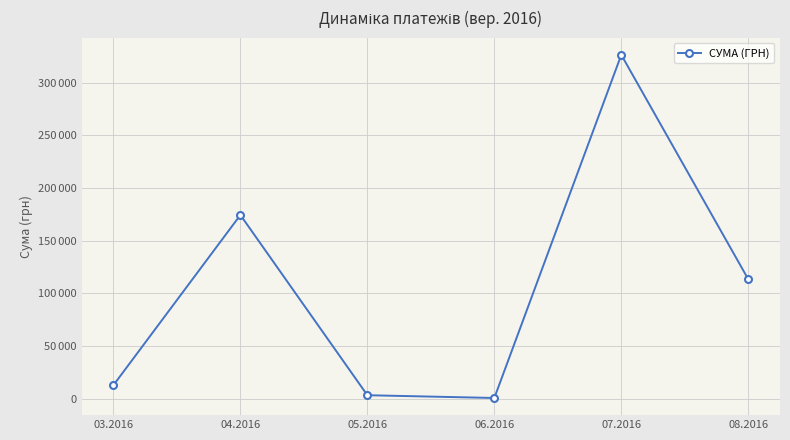

What is the value of the 2nd point from the left?

174434.8